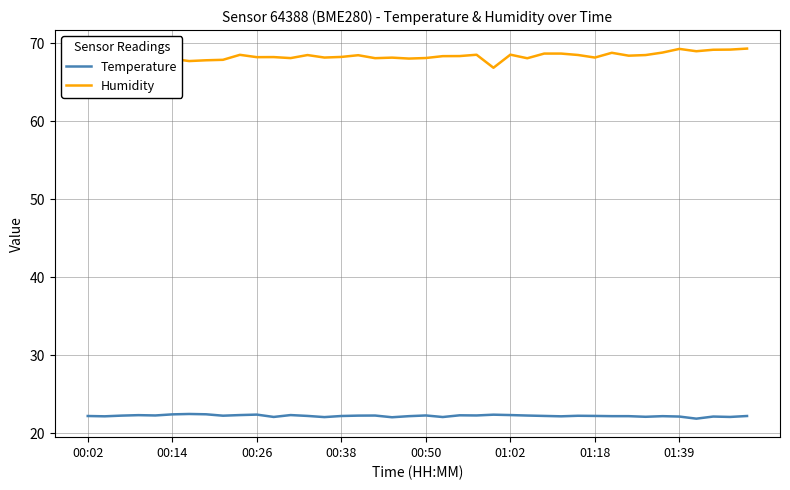

List the series in order of their overall mean, lowest first.

Temperature, Humidity